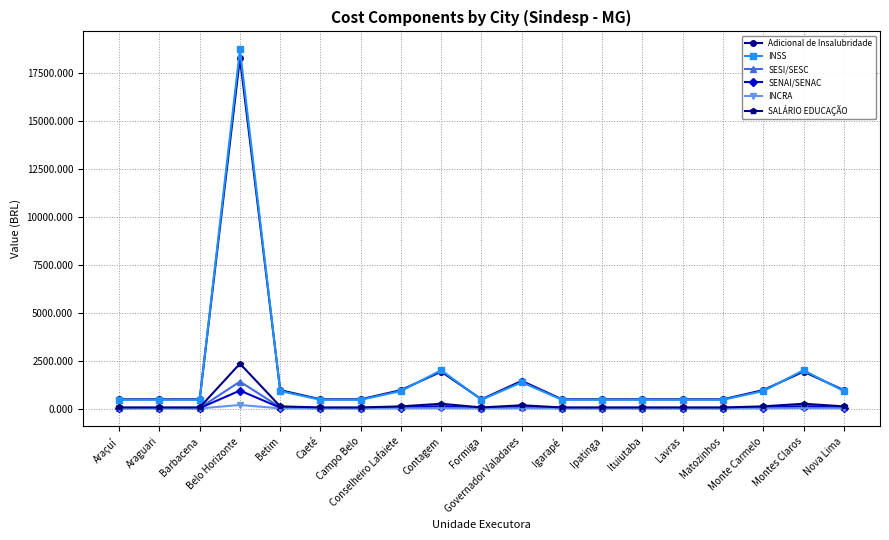

How many lines are shown in the chart?

6